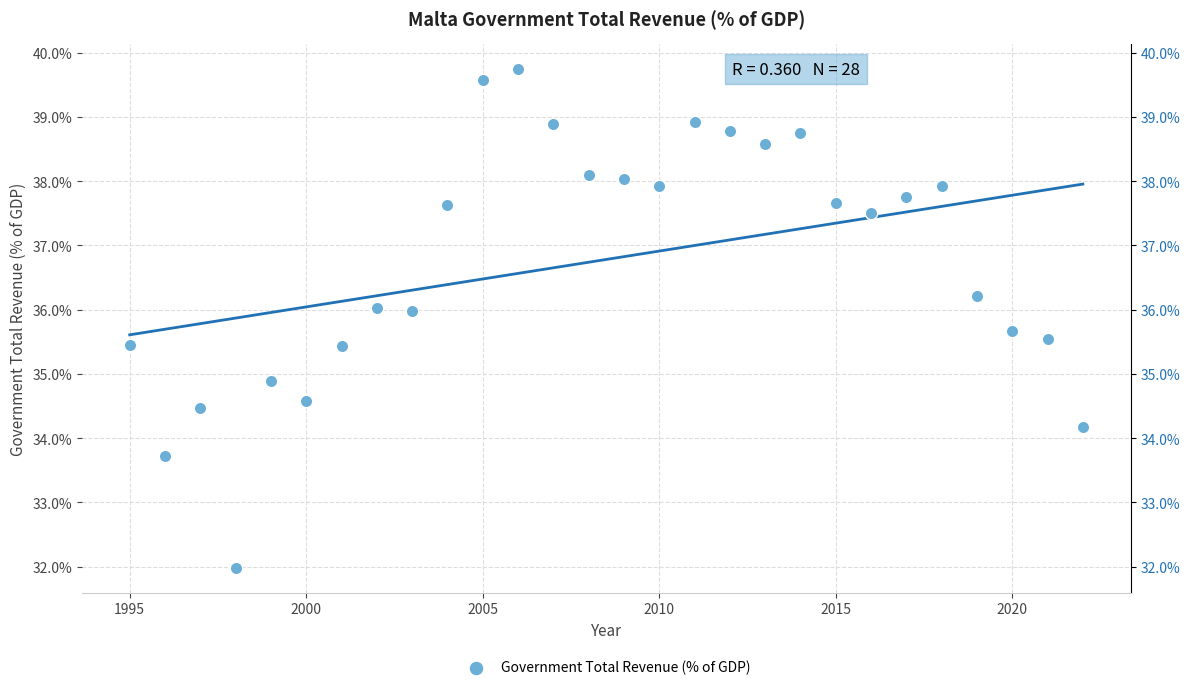

What Y value in the scatter plot is closest to 35?

34.9